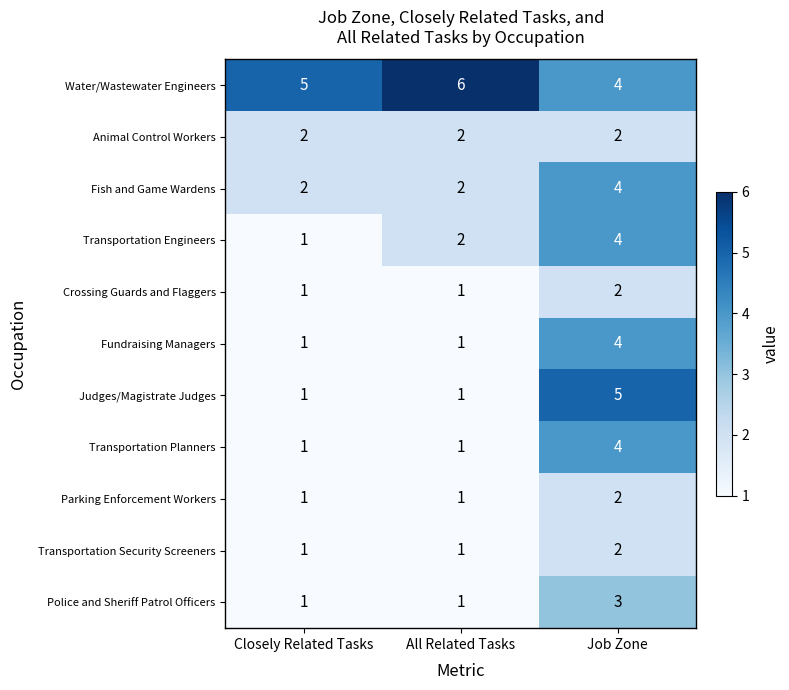

How many series are shown in this chart?

11